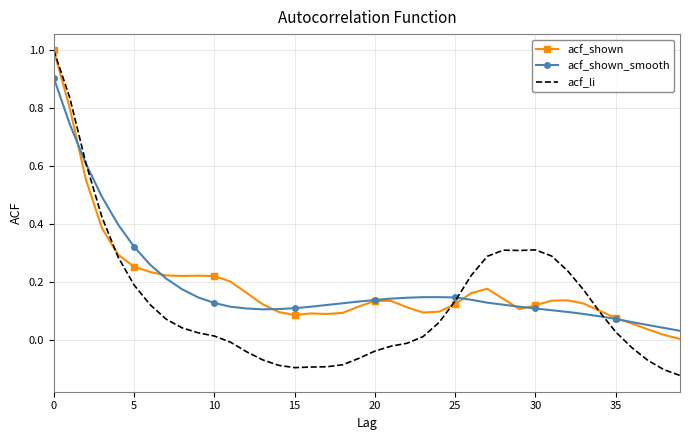

How many categories are shown in the chart?

40